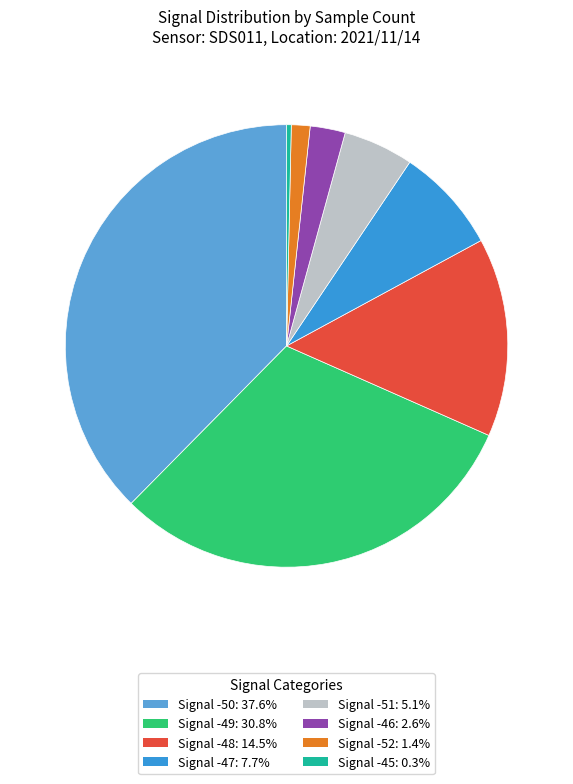

Is there a majority slice in this chart?

No